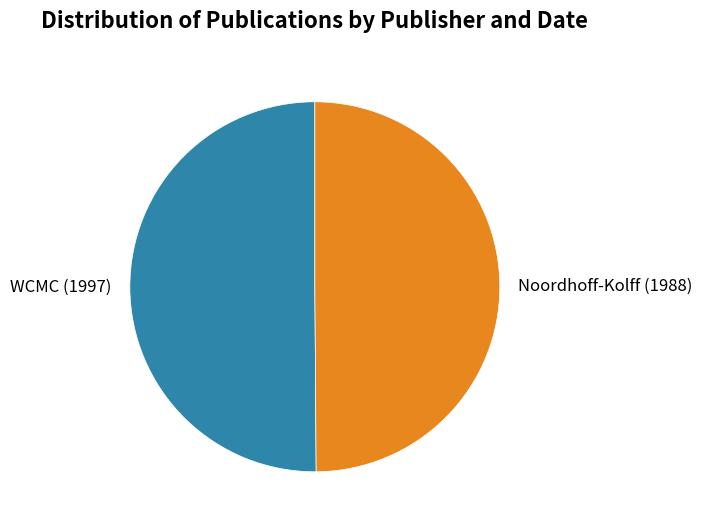

What is the ratio of the value at WCMC (1997) to the value at Noordhoff-Kolff (1988)?

1.0